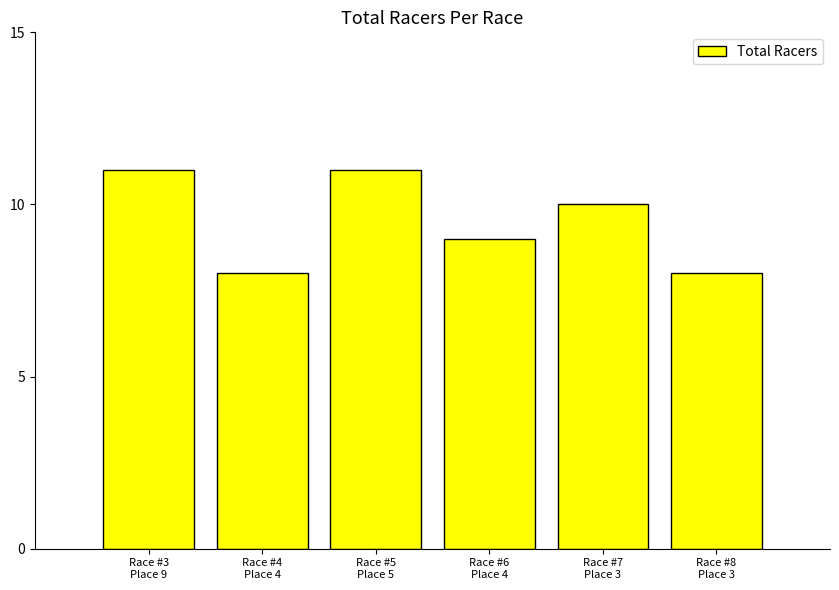

How many bars are there in total?

6